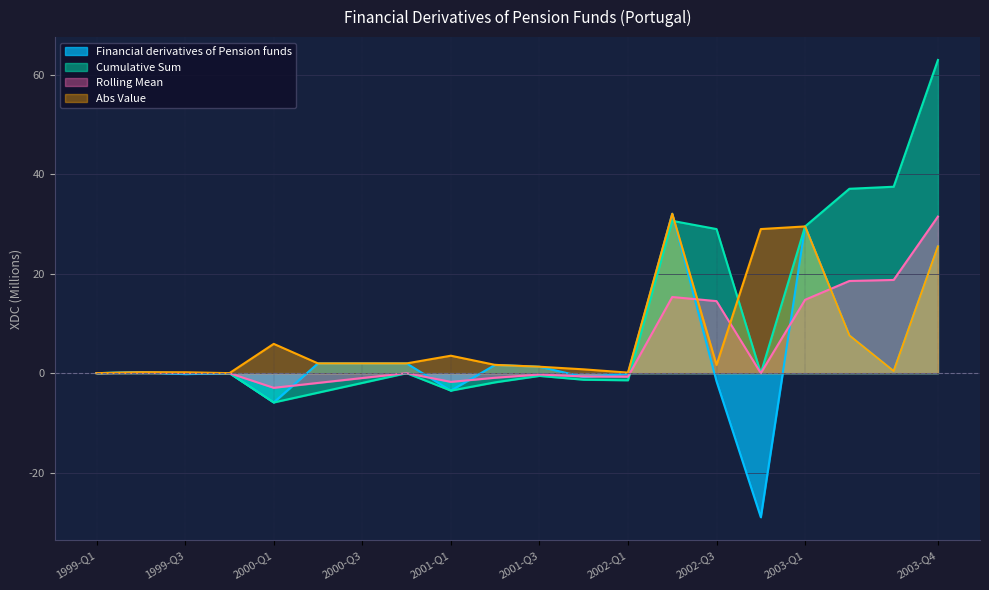

The Cumulative Sum series shows -1.4 at 2002-Q1. True or false?

True